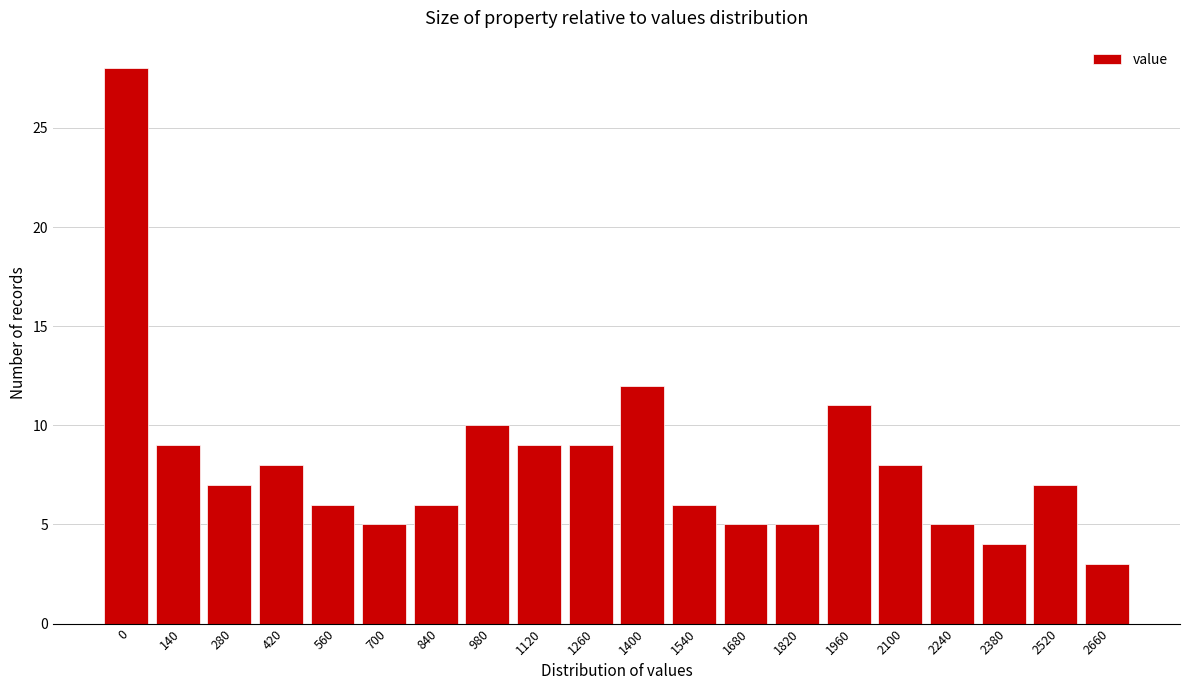

Reading left to right, what are all the values shown in this chart?

28	9	7	8	6	5	6	10	9	9	12	6	5	5	11	8	5	4	7	3